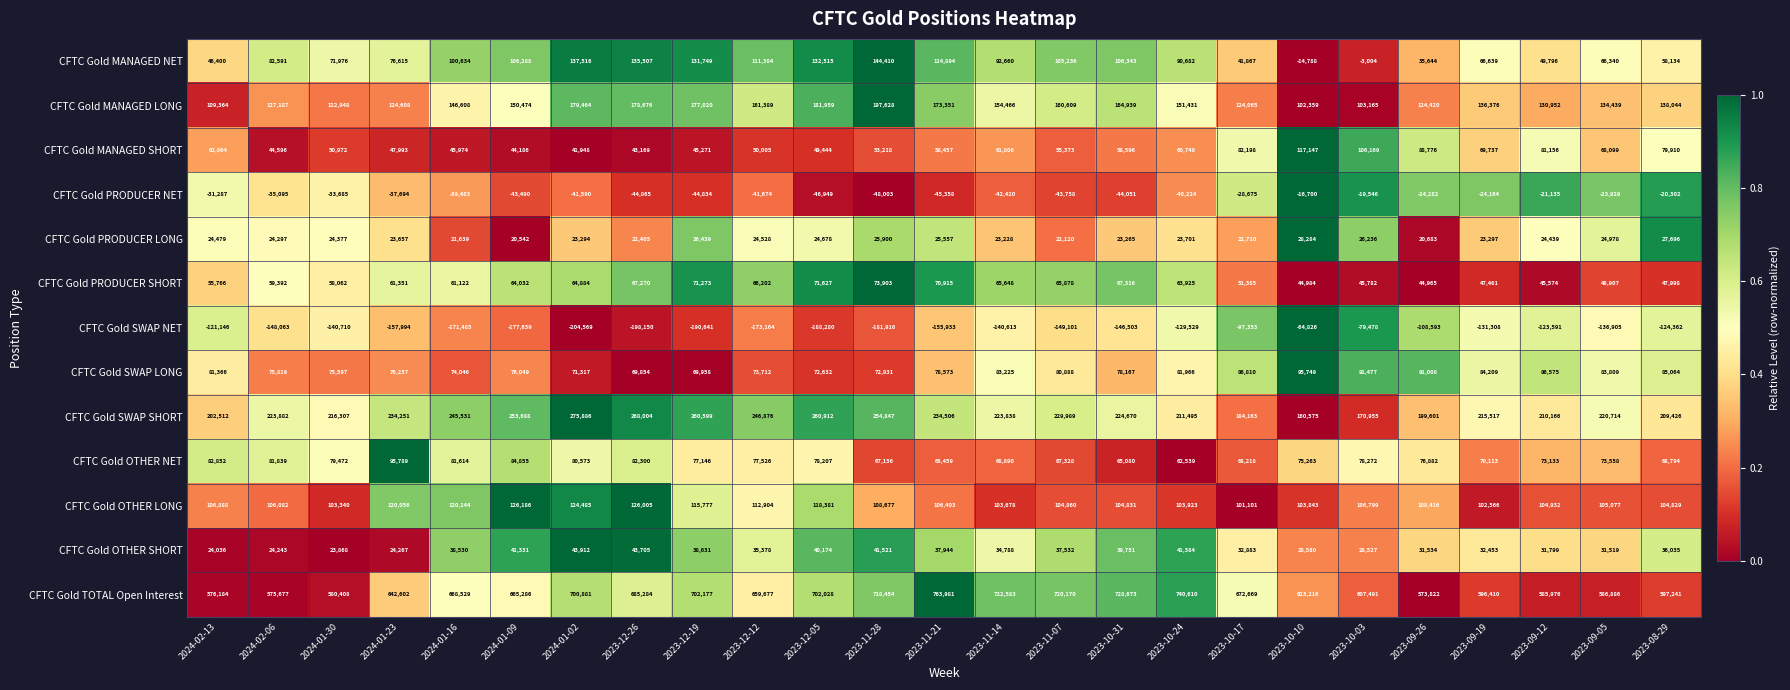

The CFTC Gold MANAGED NET series shows 46400 at 2024-02-13. True or false?

True